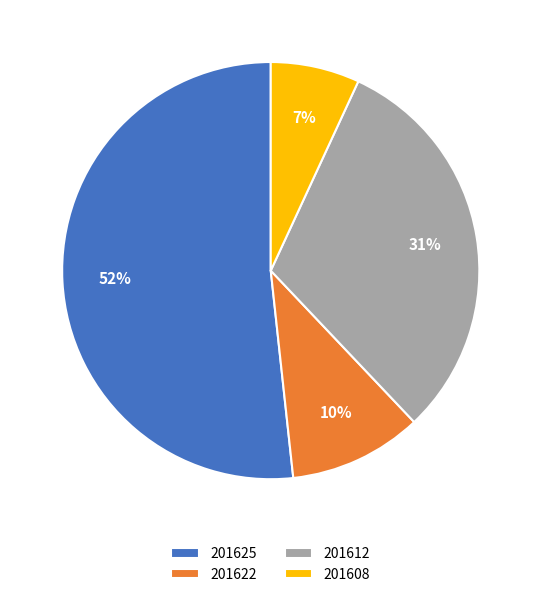

To the nearest percent, what percentage of the pie is 201622?

10%